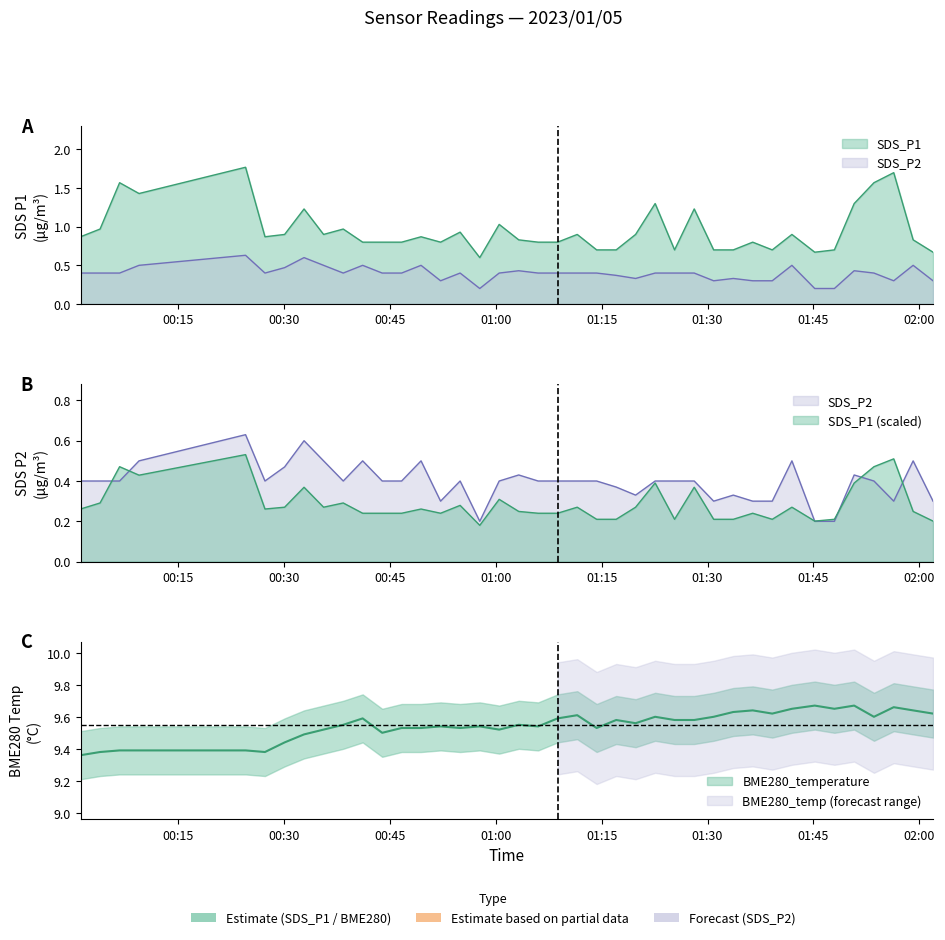

How many data points does each series have?

40